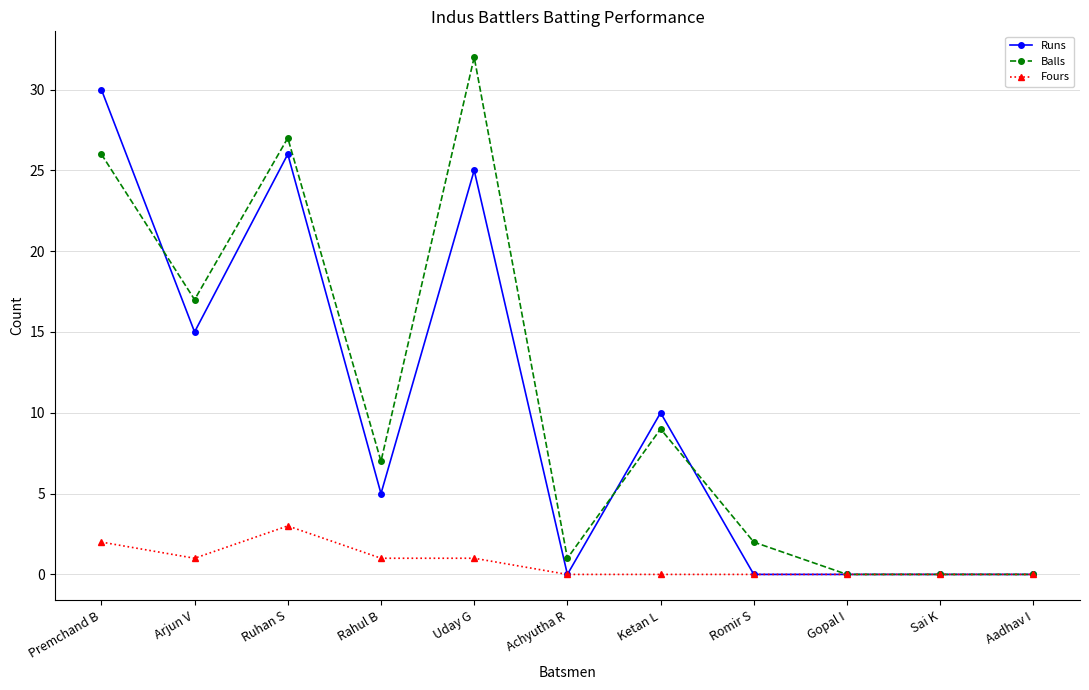

Is the value of Runs at Achyutha R greater than the value of Fours at Rahul B?

No